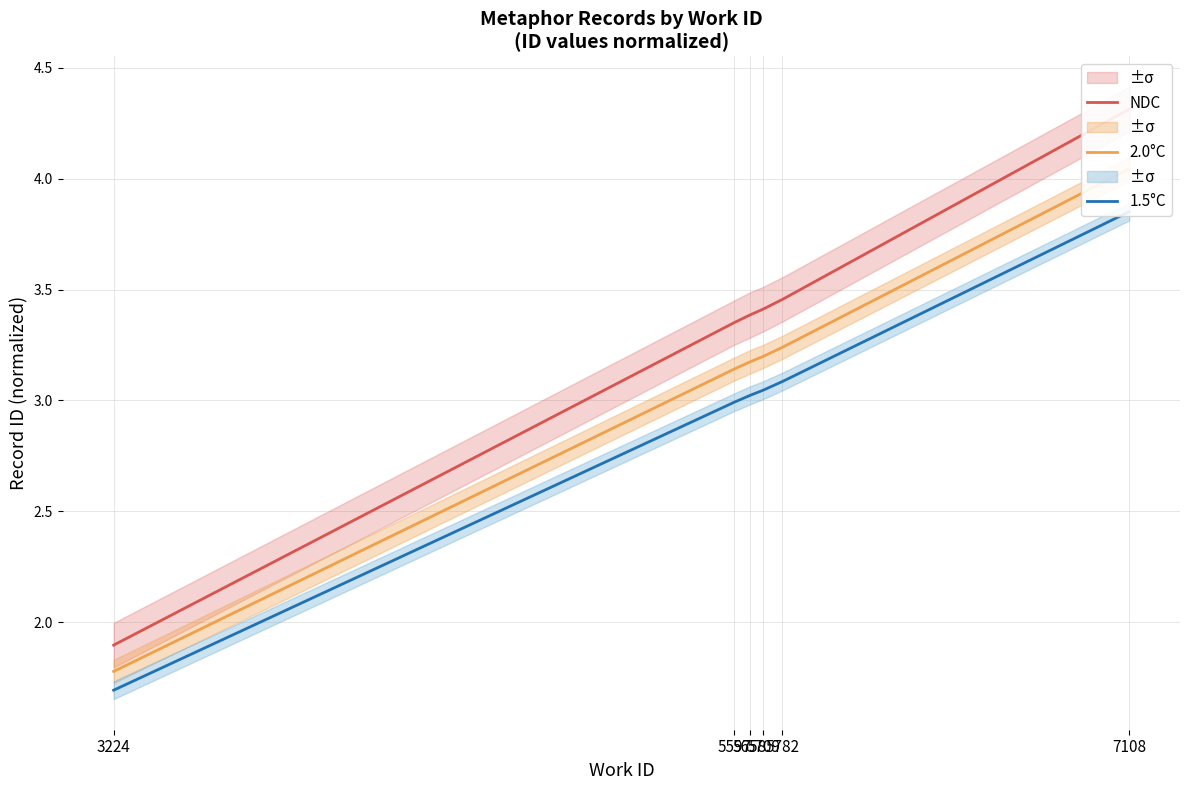

What is the value of the NDC point at the 4th from the left?

3.4